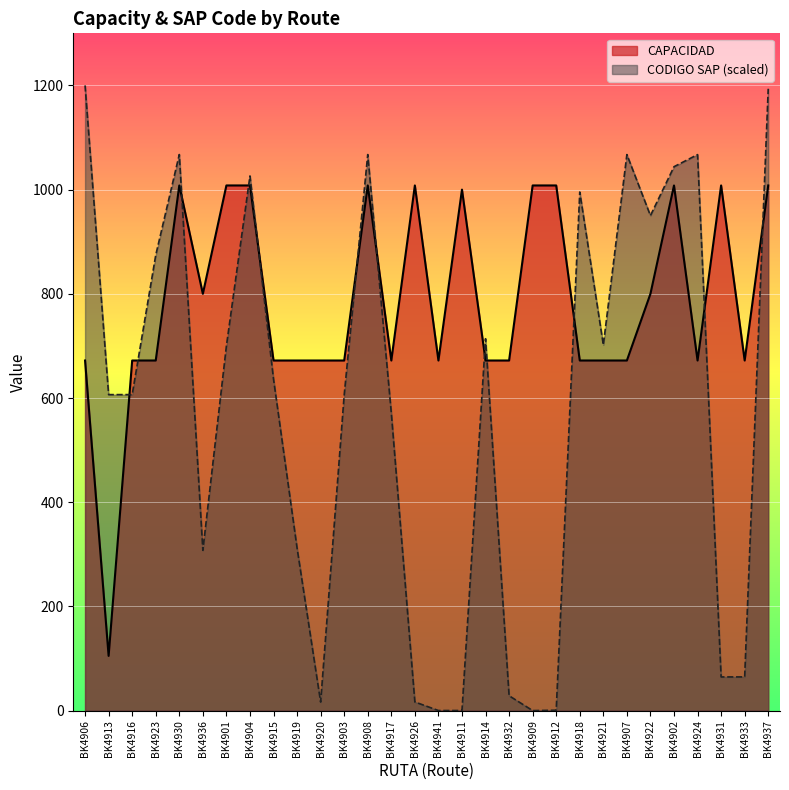

How many data points in CODIGO SAP are less than 636?

15